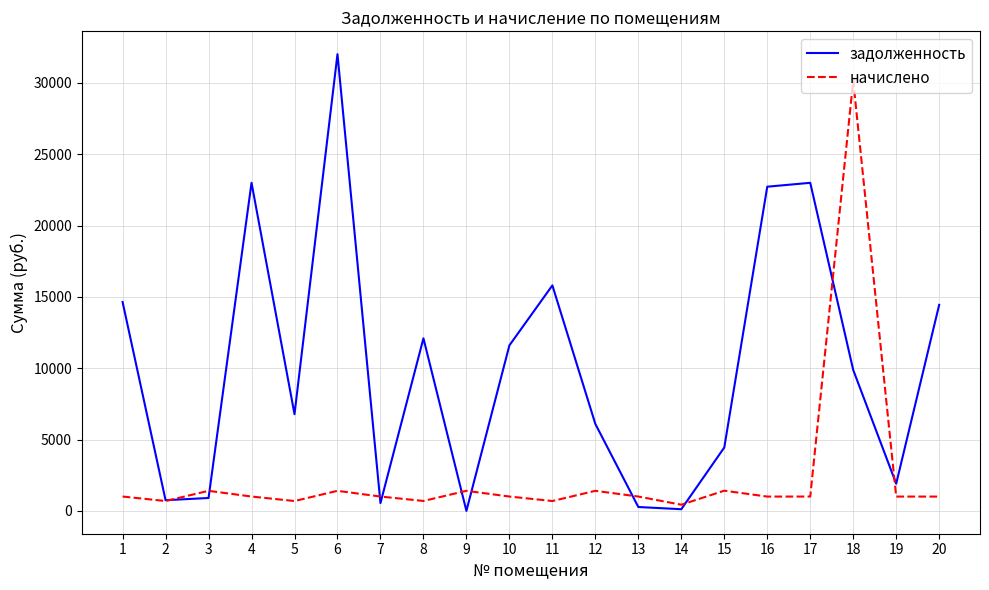

Is the value of задолженность at 20 greater than the value of начислено at 4?

Yes